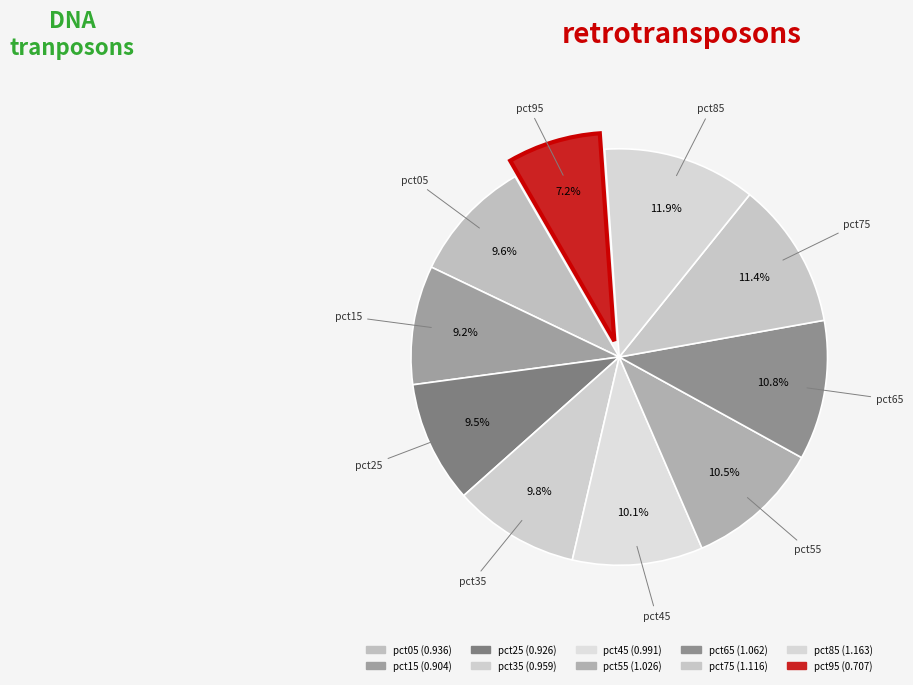

To the nearest percent, what portion does pct55 represent?

10%